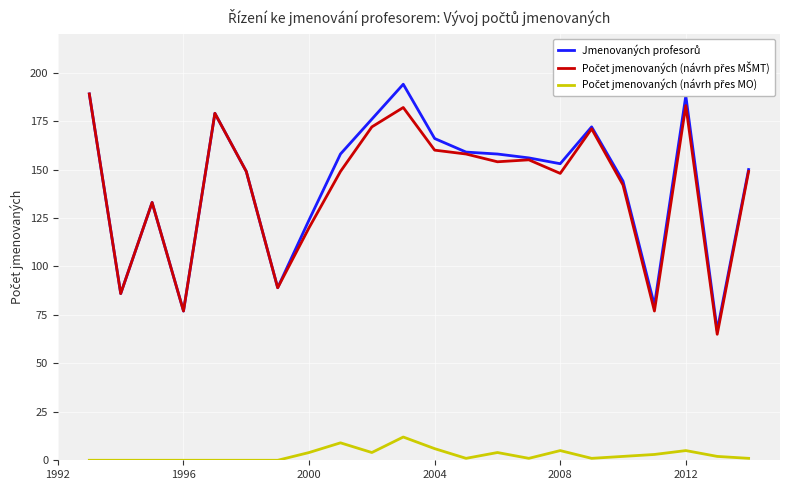

Does the chart display data point markers on the line(s)?

No